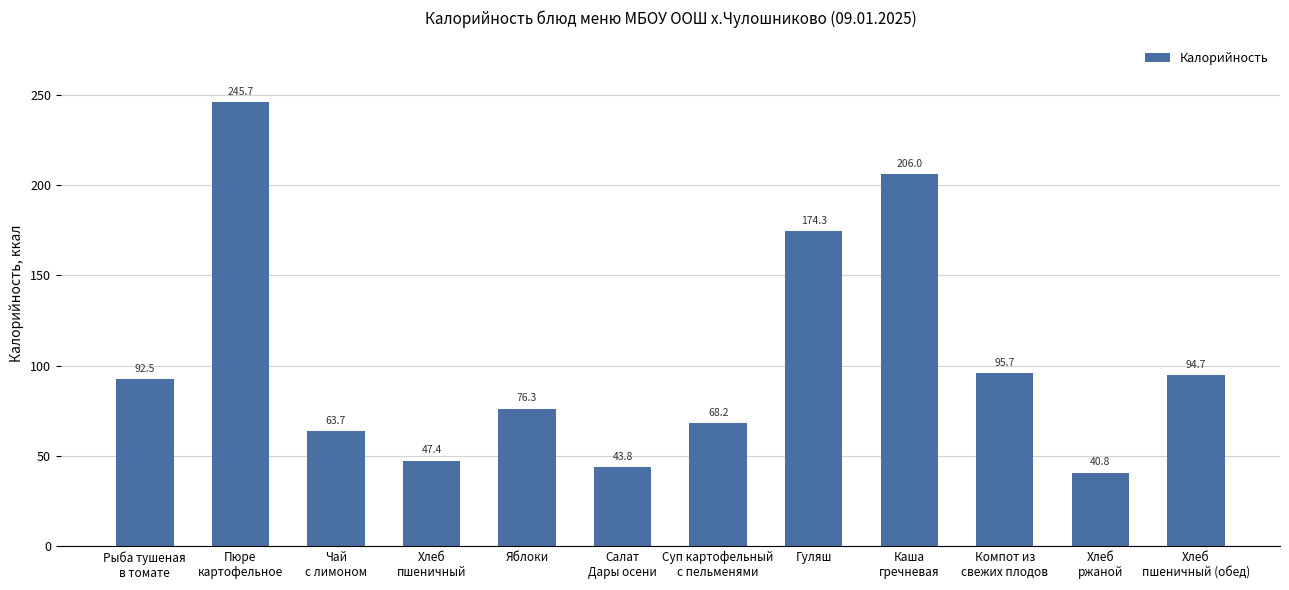

How many values are below 92?

6